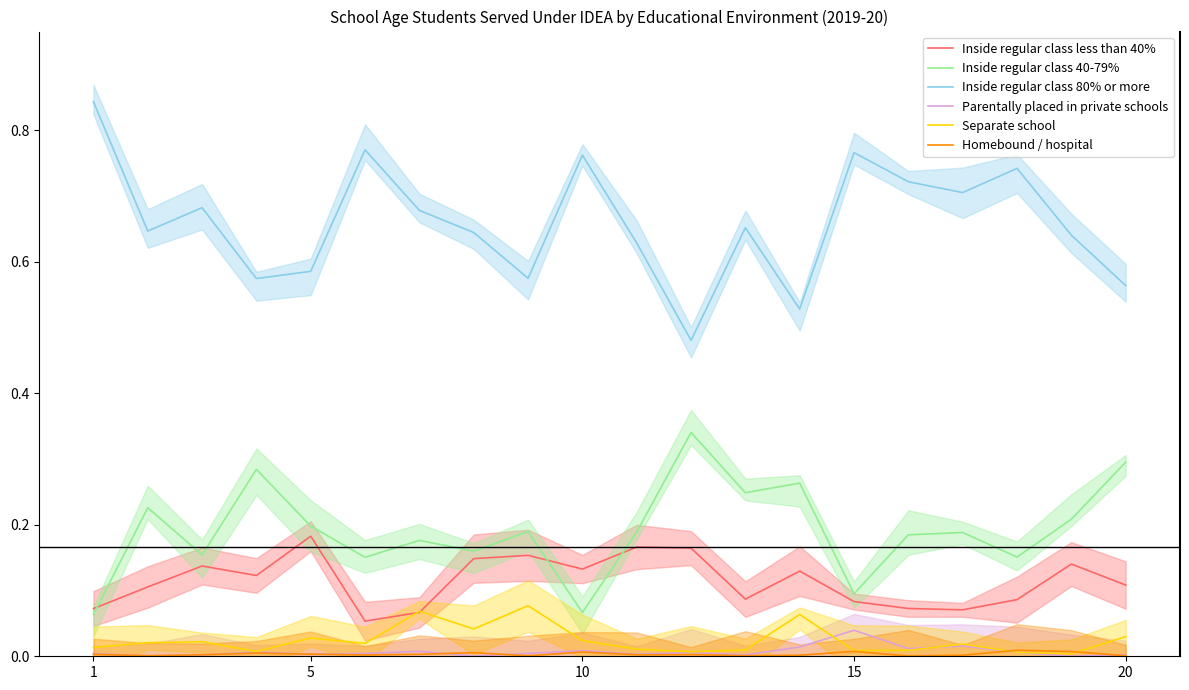

True or false: Inside regular class less than 40% has more than 1 points higher than both neighbors.

True